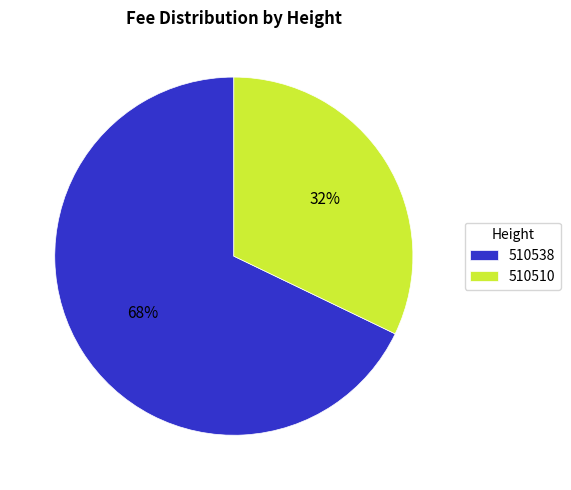

To the nearest percent, what percentage of the pie is 510510?

32%